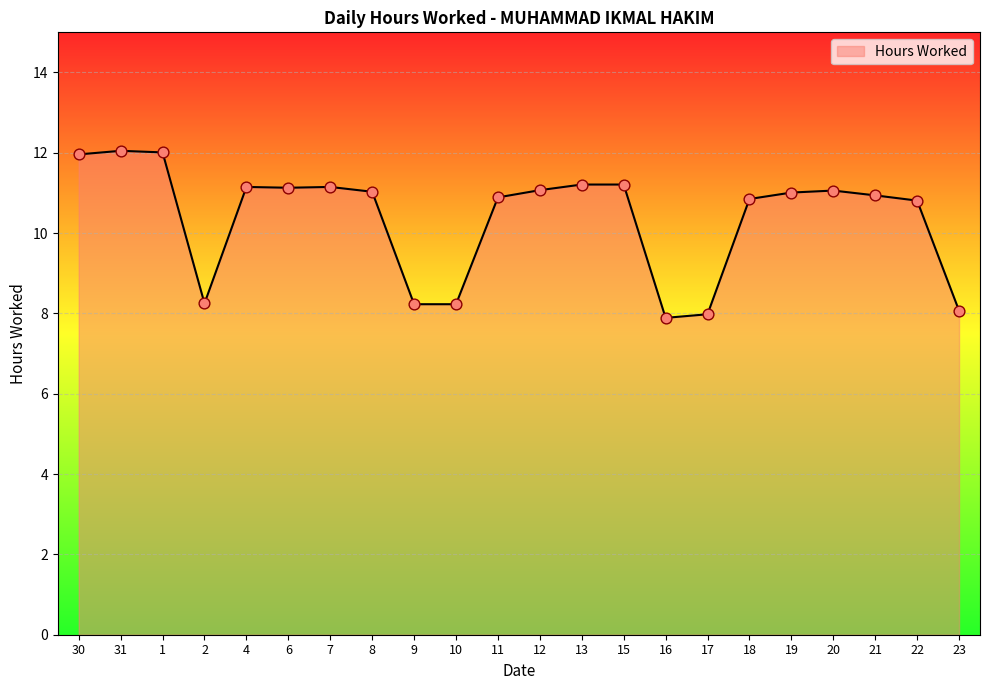

Approximately how many times larger is the value at 9 compared to 16?

1.0